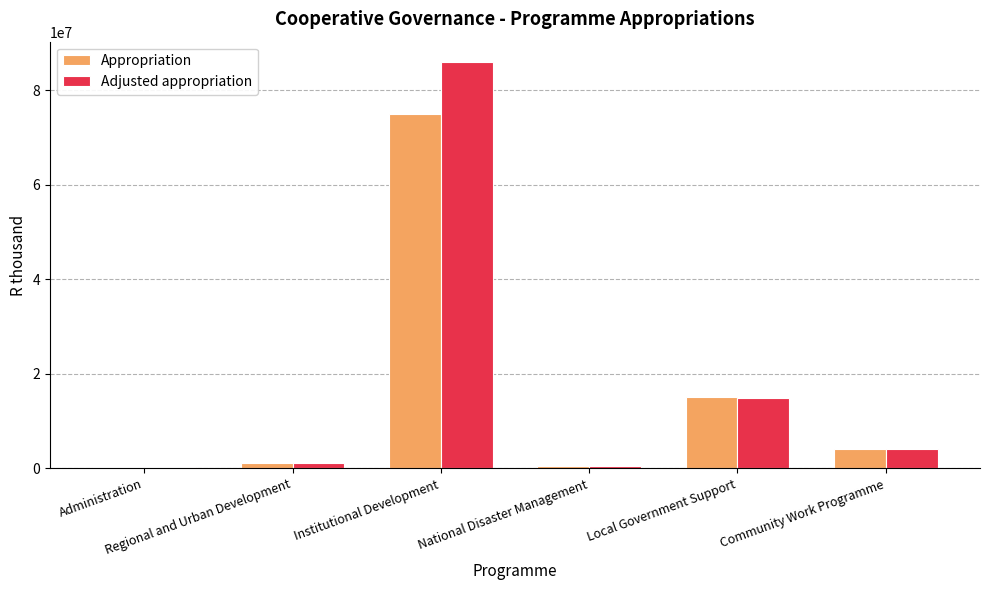

At how many categories does at least one series exceed 64756469?

1